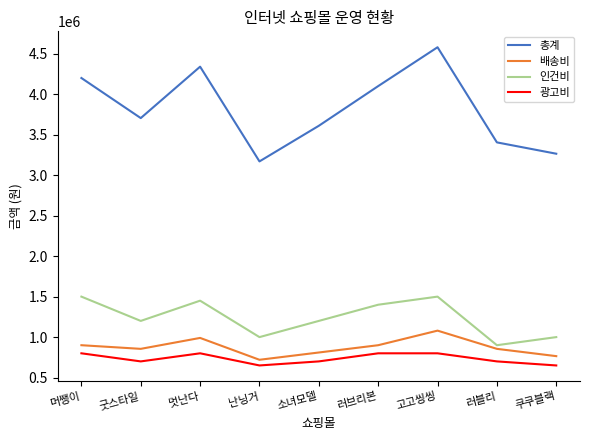

What is the smallest value displayed?

650000